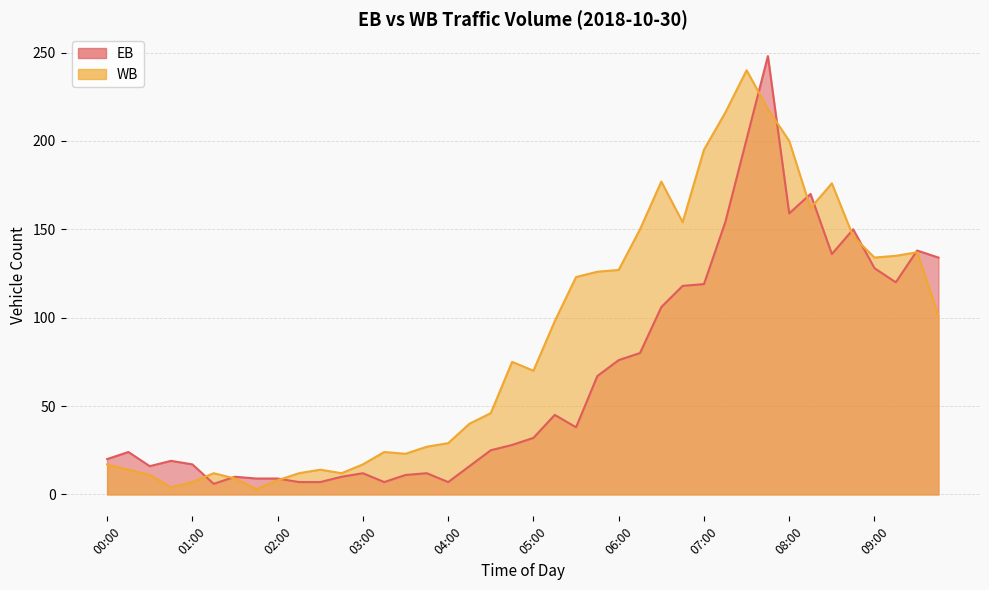

How many data points in EB are above 32?

19